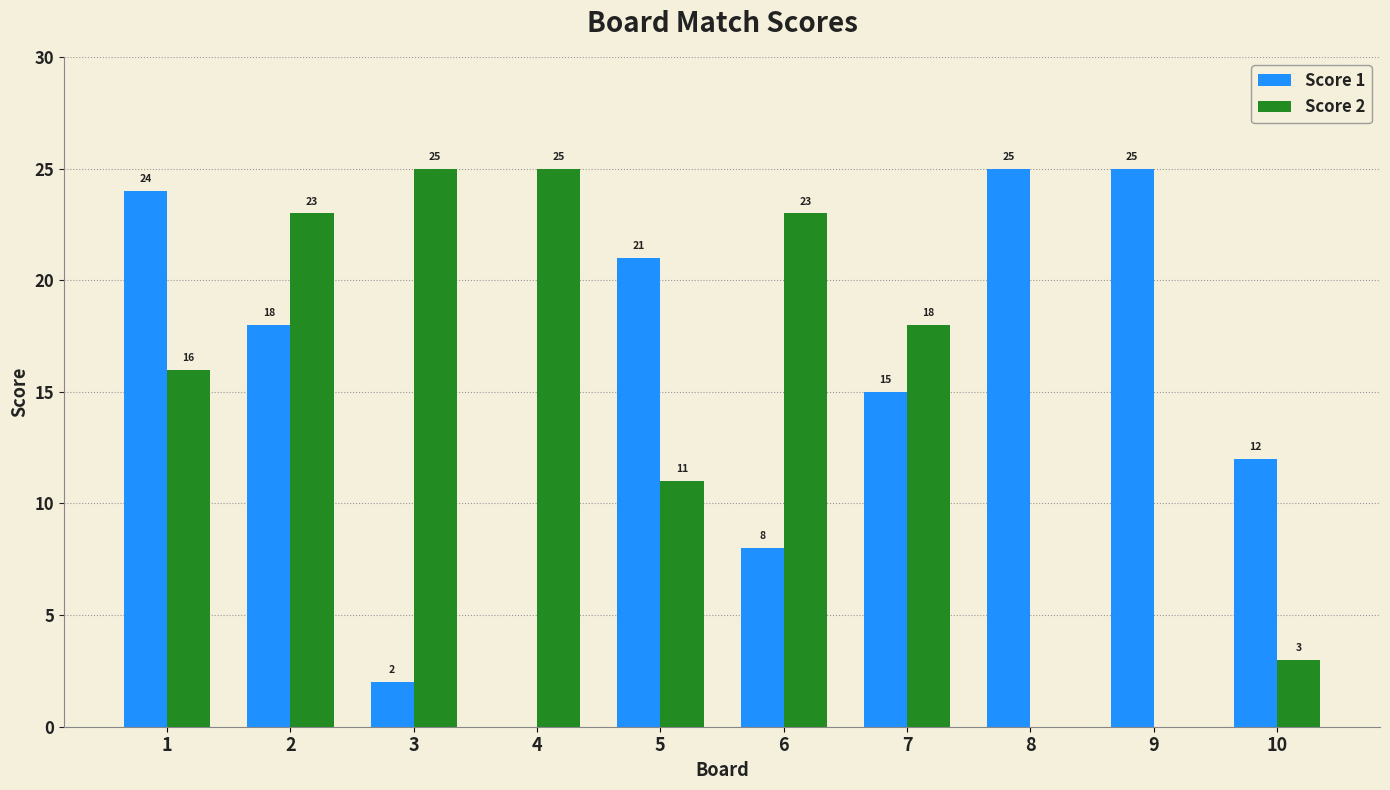

Which series has the largest total across all categories?

Score 1